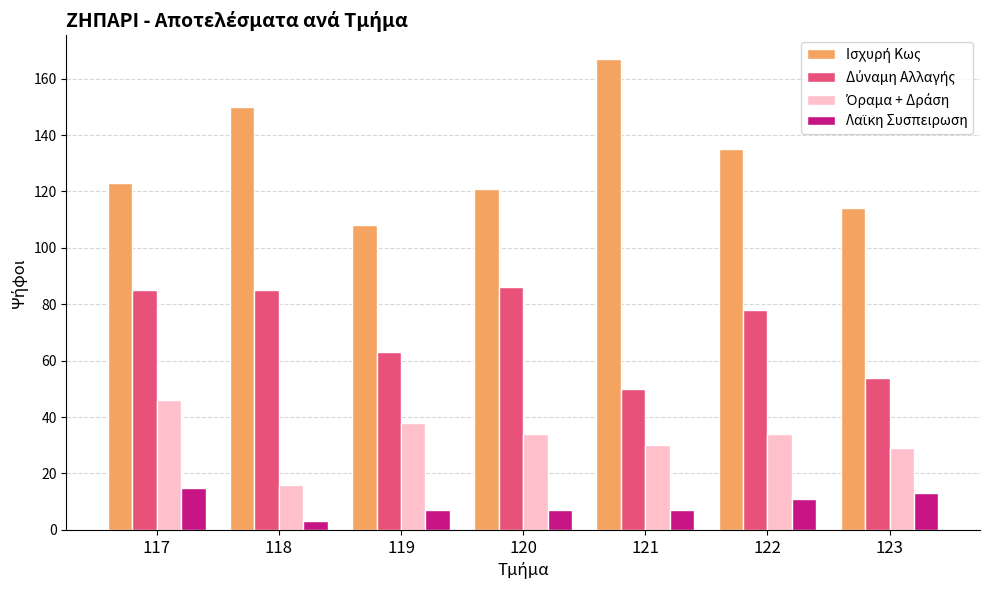

What is the maximum value shown in the chart?

167